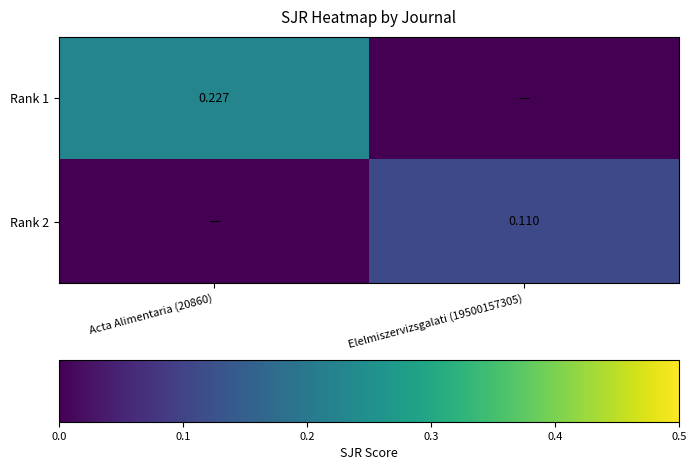

Which series has the largest total across all categories?

Rank 1